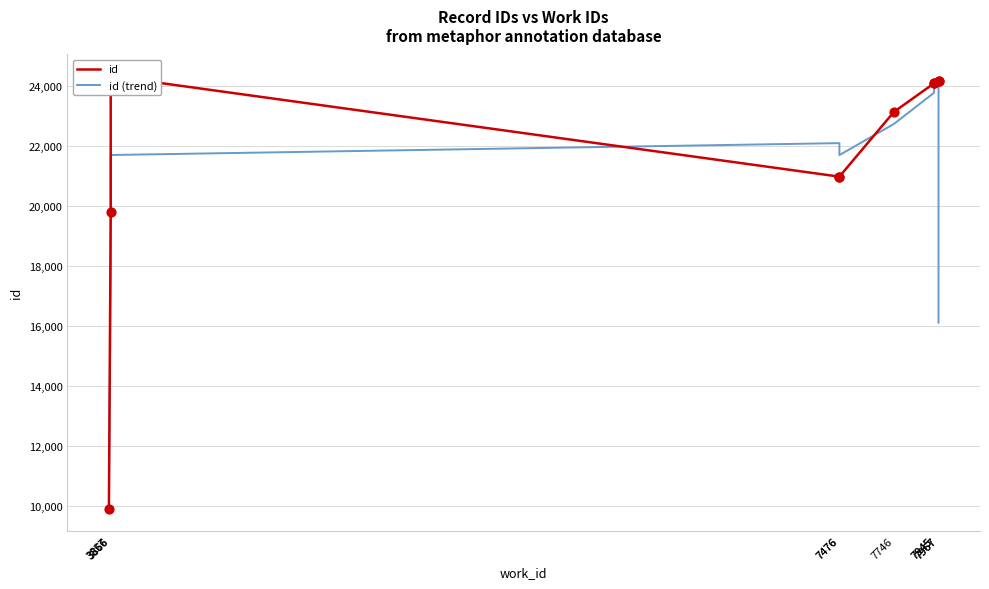

At how many categories does at least one series exceed 21858?

7